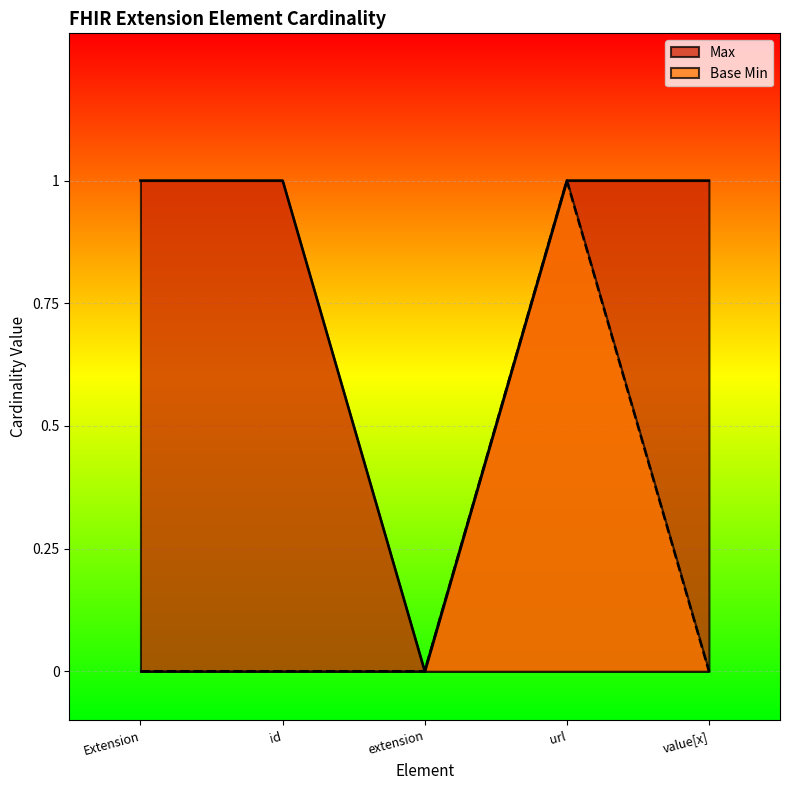

True or false: Base Min has a value of 1 at id.

False